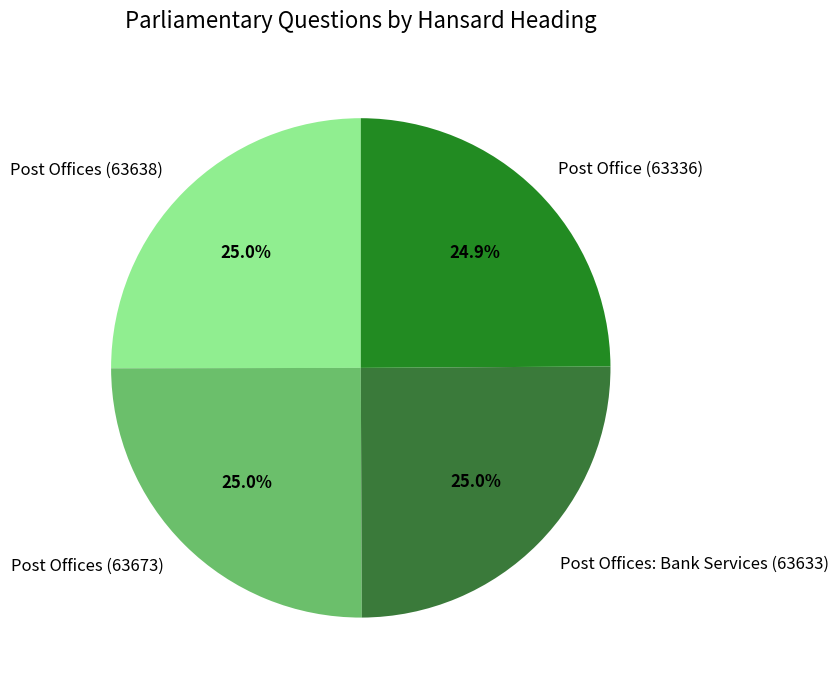

How many segments does this pie chart have?

4